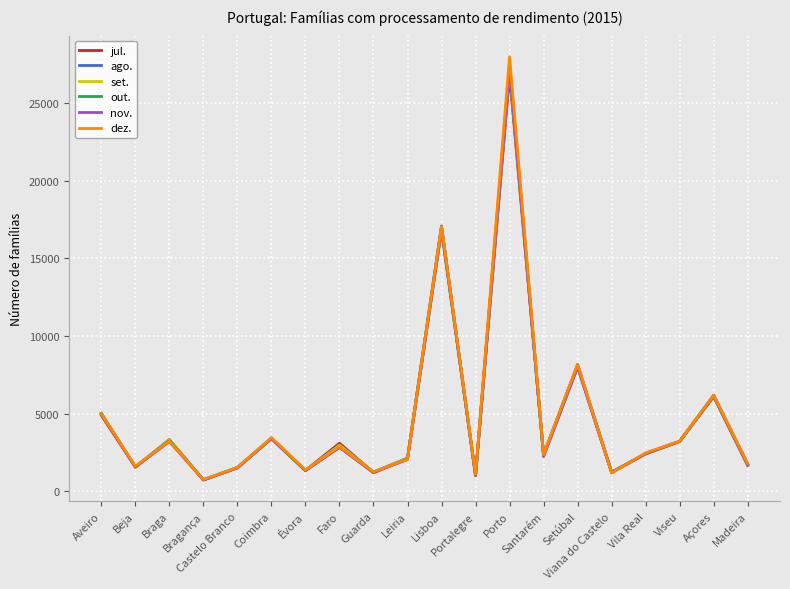

What is the sum of all set. values?

93586